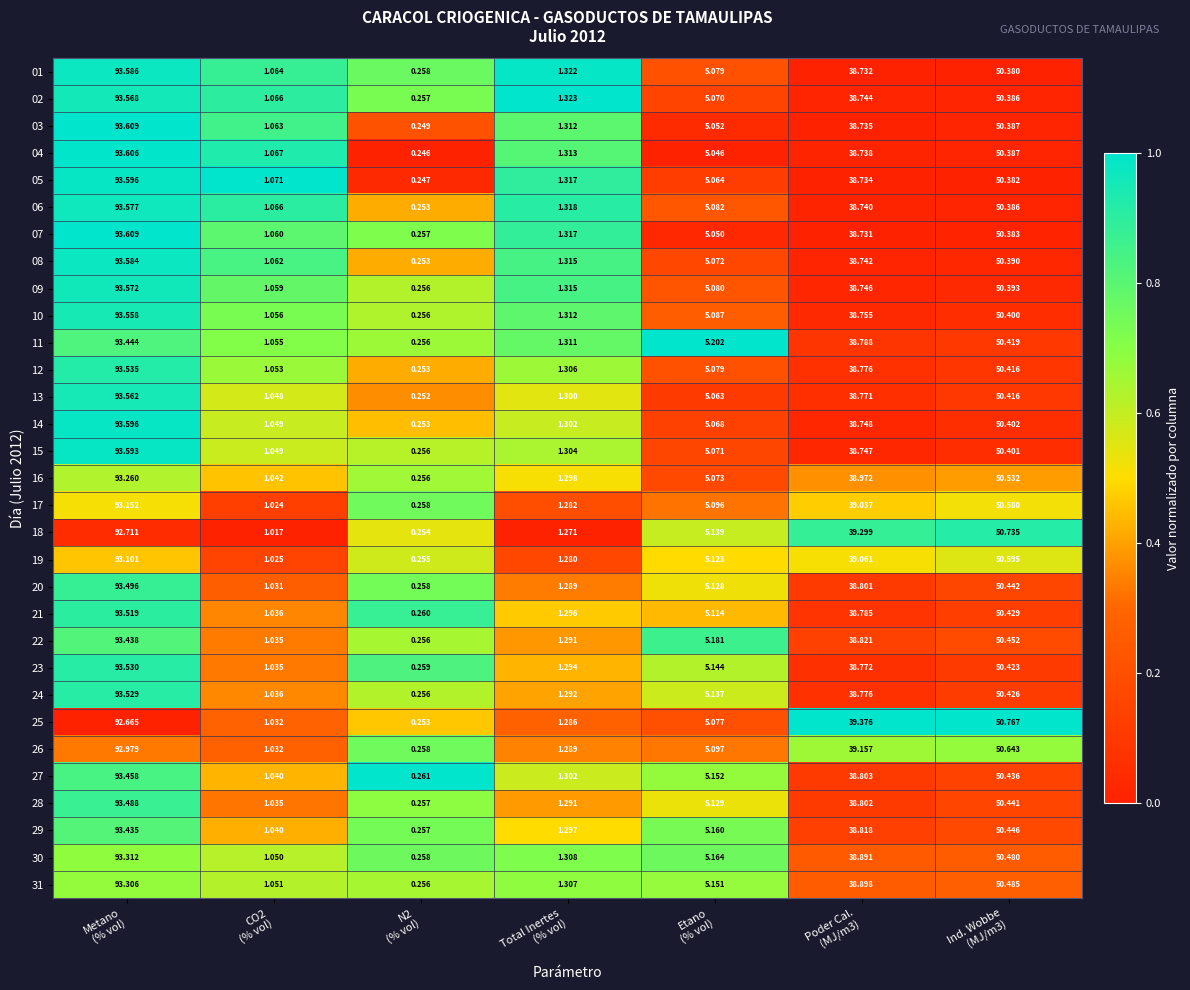

Between Total Inertes
(% vol) and Etano
(% vol), which series saw the biggest shift?

11